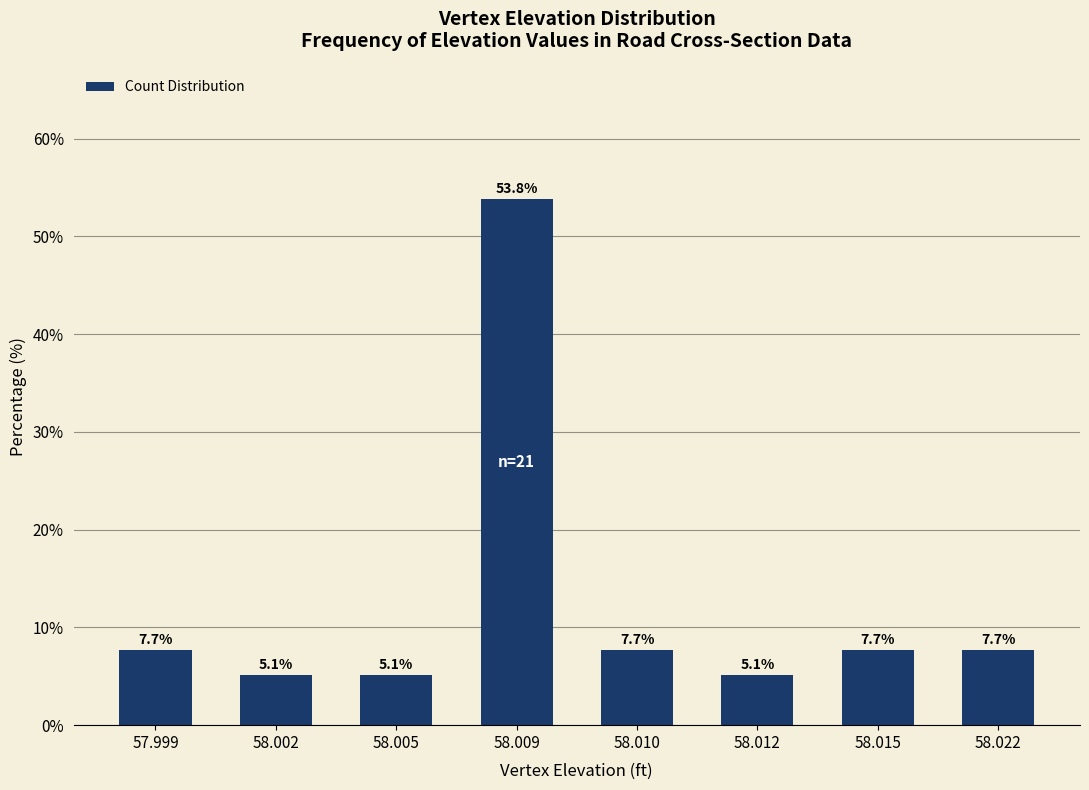

What is the sum of all values?

99.9